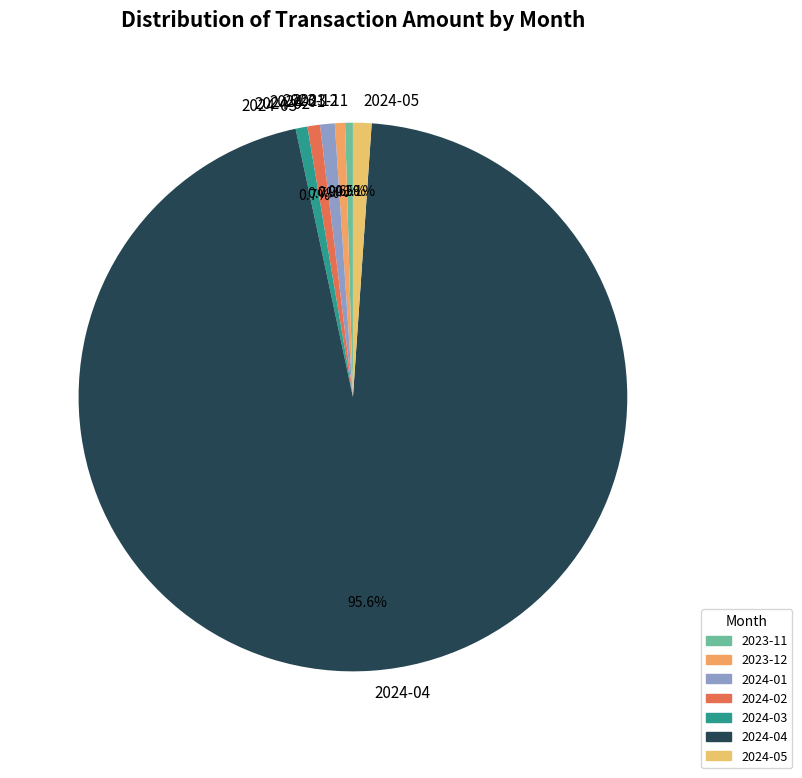

To the nearest percent, what is the difference between the largest and smallest slice percentages?

95%